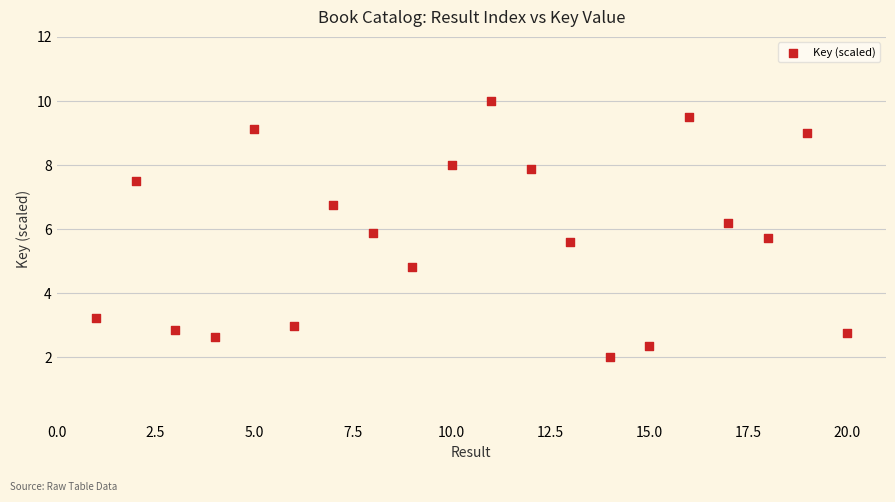

What is the range of X values (max minus min)?

19.0